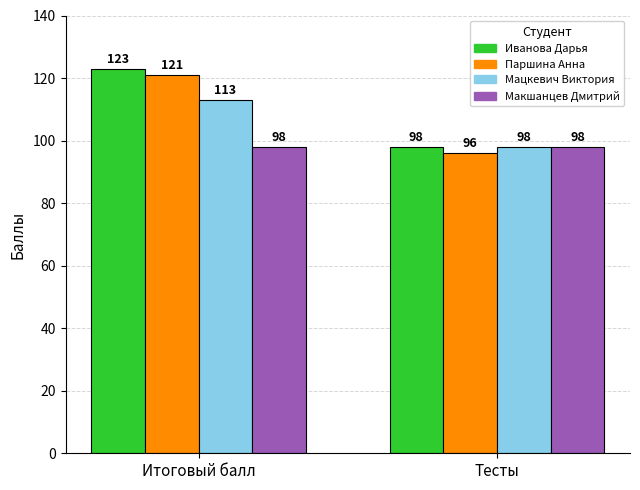

At how many categories does at least one series exceed 121?

1